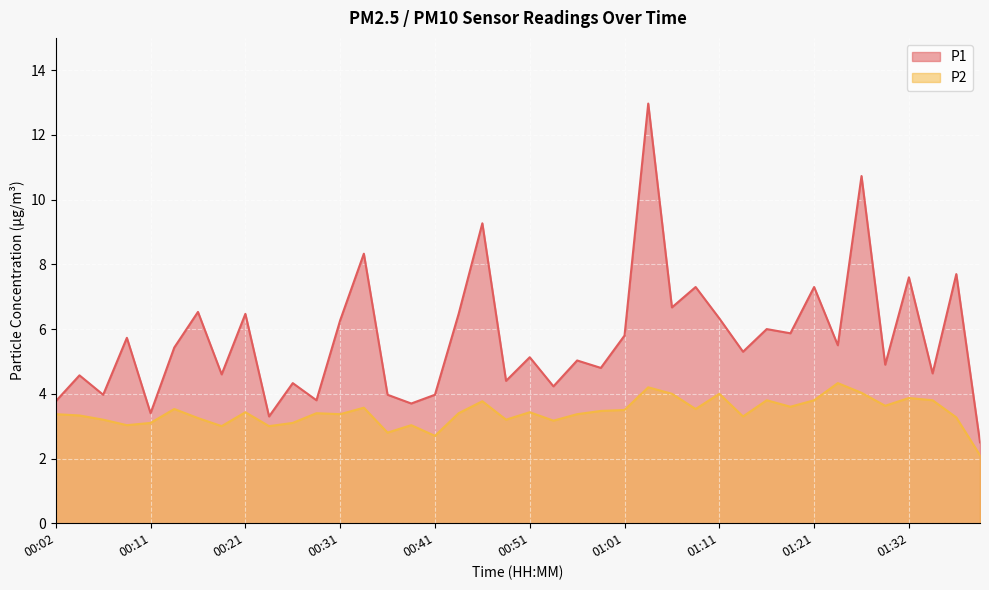

What is the difference between the maximum and minimum values in the P2 series?

2.2